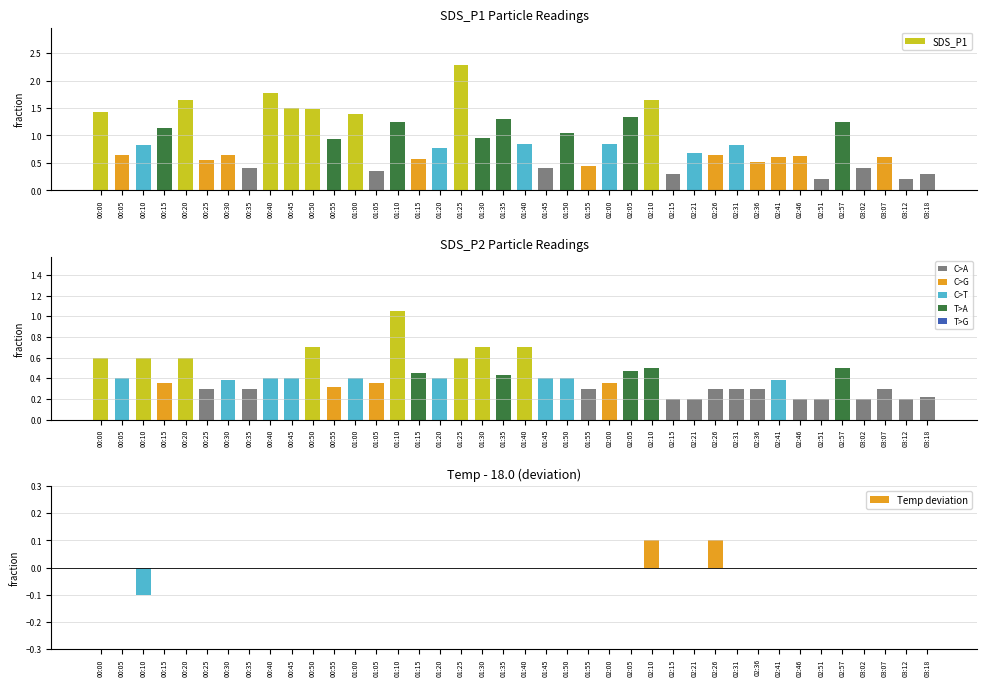

What is the difference between the maximum and minimum values in the SDS_P2 series?

0.9